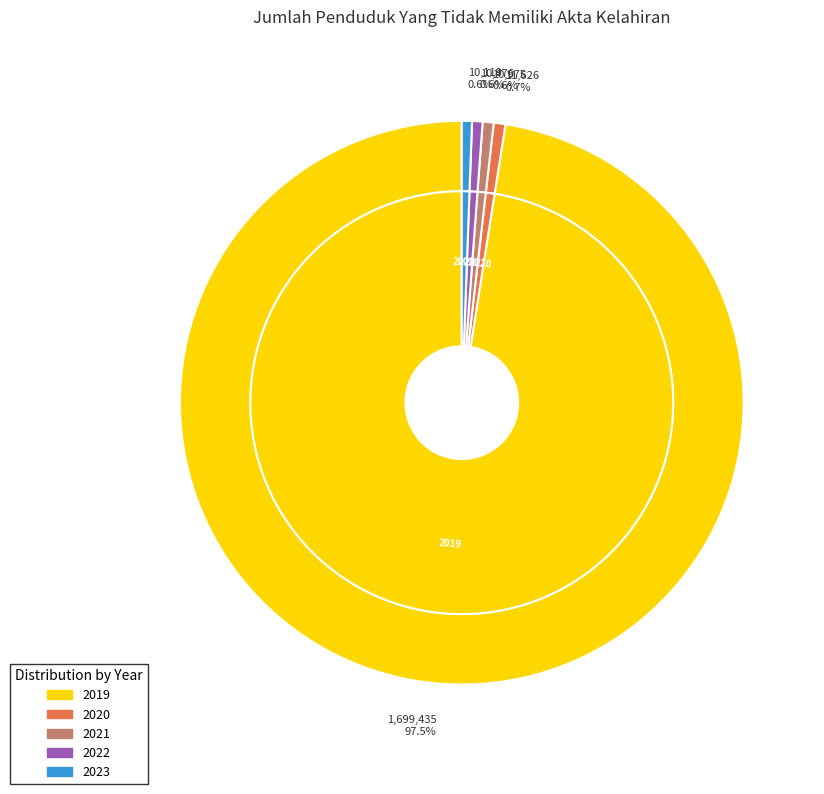

To the nearest percent, what portion does 2019 represent?

98%